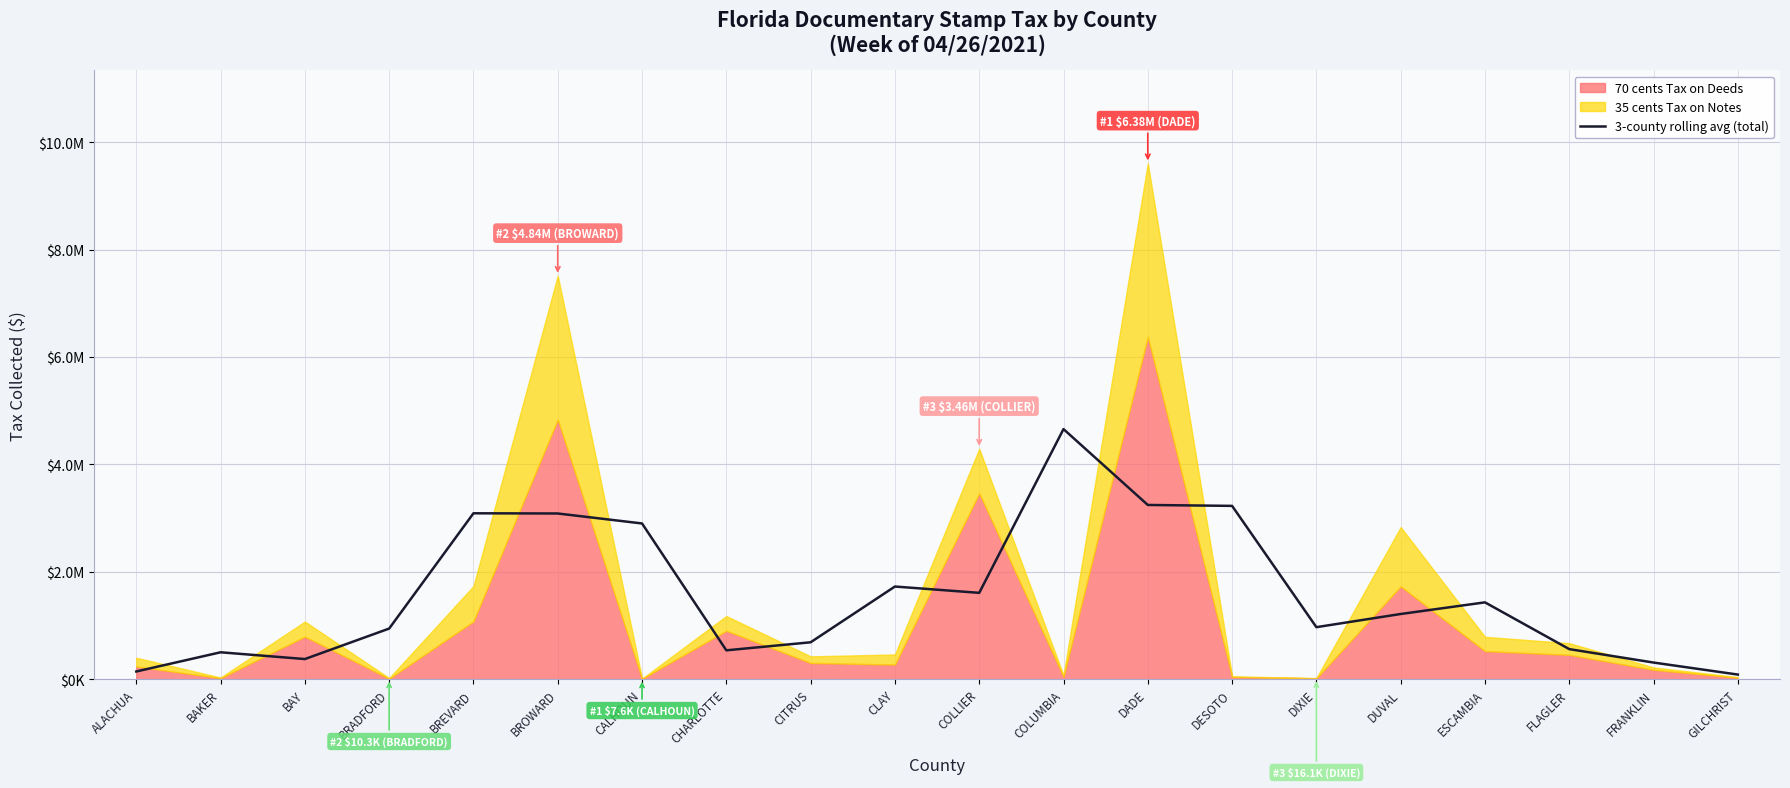

List the labels in order of value, largest first.

COLUMBIA, DADE, DESOTO, BREVARD, BROWARD, CALHOUN, CLAY, COLLIER, ESCAMBIA, DUVAL, DIXIE, BRADFORD, CITRUS, FLAGLER, CHARLOTTE, BAKER, BAY, FRANKLIN, ALACHUA, GILCHRIST